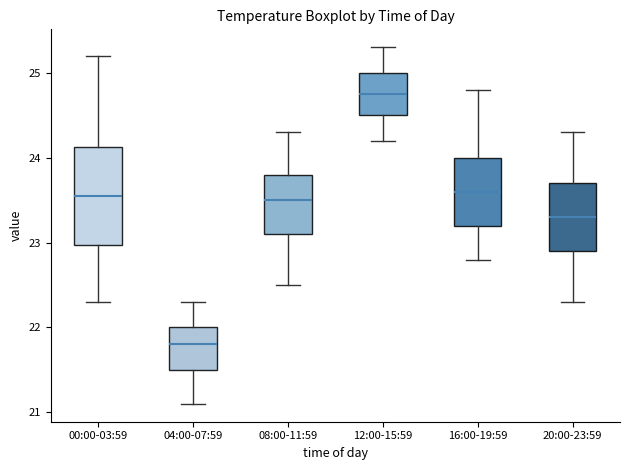

Where does the upper whisker of the box for 04:00-07:59 end on the y-axis? The values are not printed on the chart, so give them approximately, as read against the axis.

22.3